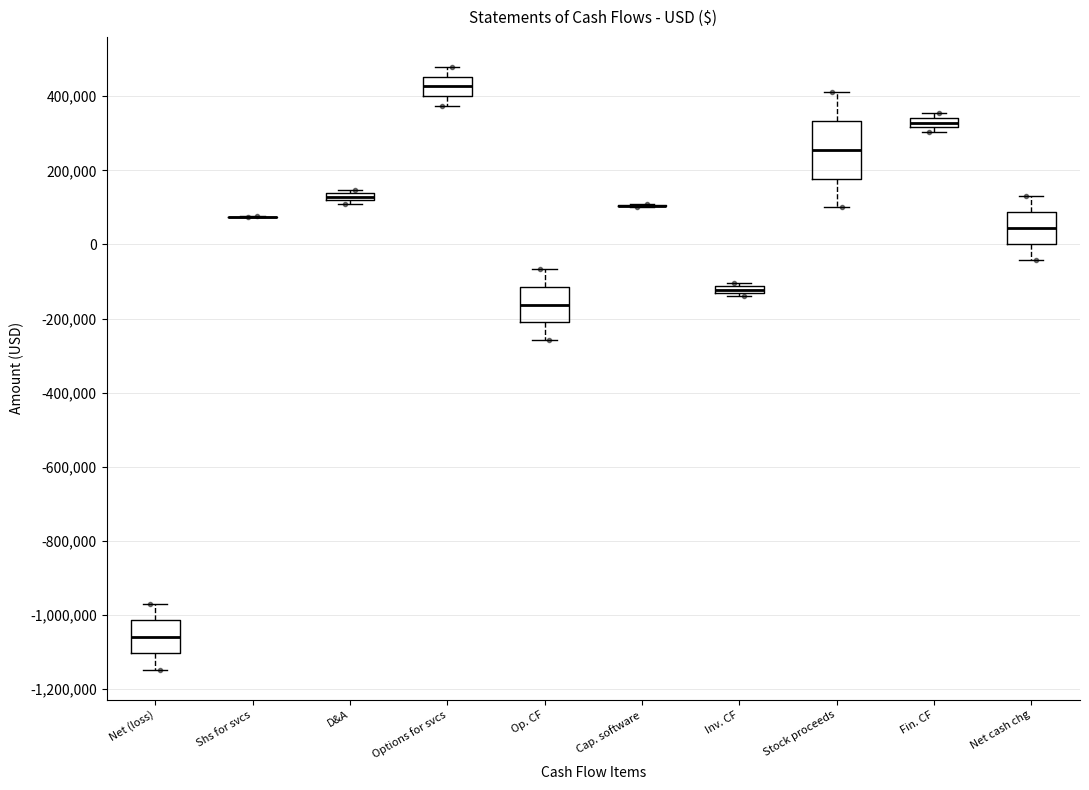

Where is the lower edge of the box for Options for svcs on the y-axis? The values are not printed on the chart, so give them approximately, as read against the axis.

400000